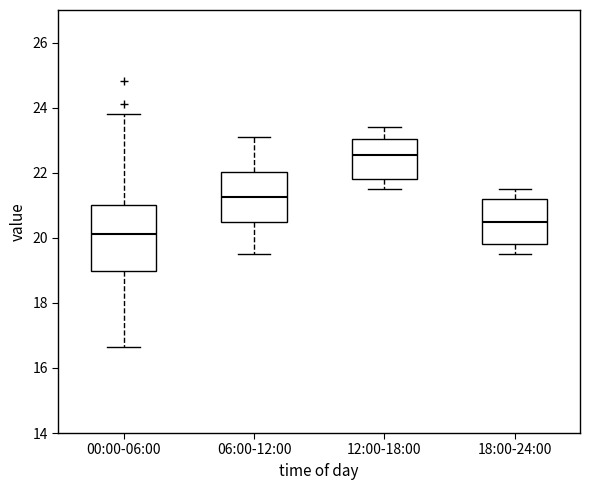

Reading left to right, read every box against the y-axis: the position of its median line, the range the box covers, and the ends of its whiskers. The values are not printed on the chart, so give them approximately, as read against the axis.

00:00-06:00: median 20.2, box 19.0 to 21.0, whiskers 16.6 to 23.8
06:00-12:00: median 21.2, box 20.6 to 22.0, whiskers 19.6 to 23.2
12:00-18:00: median 22.6, box 21.8 to 23.0, whiskers 21.6 to 23.4
18:00-24:00: median 20.6, box 19.8 to 21.2, whiskers 19.6 to 21.6